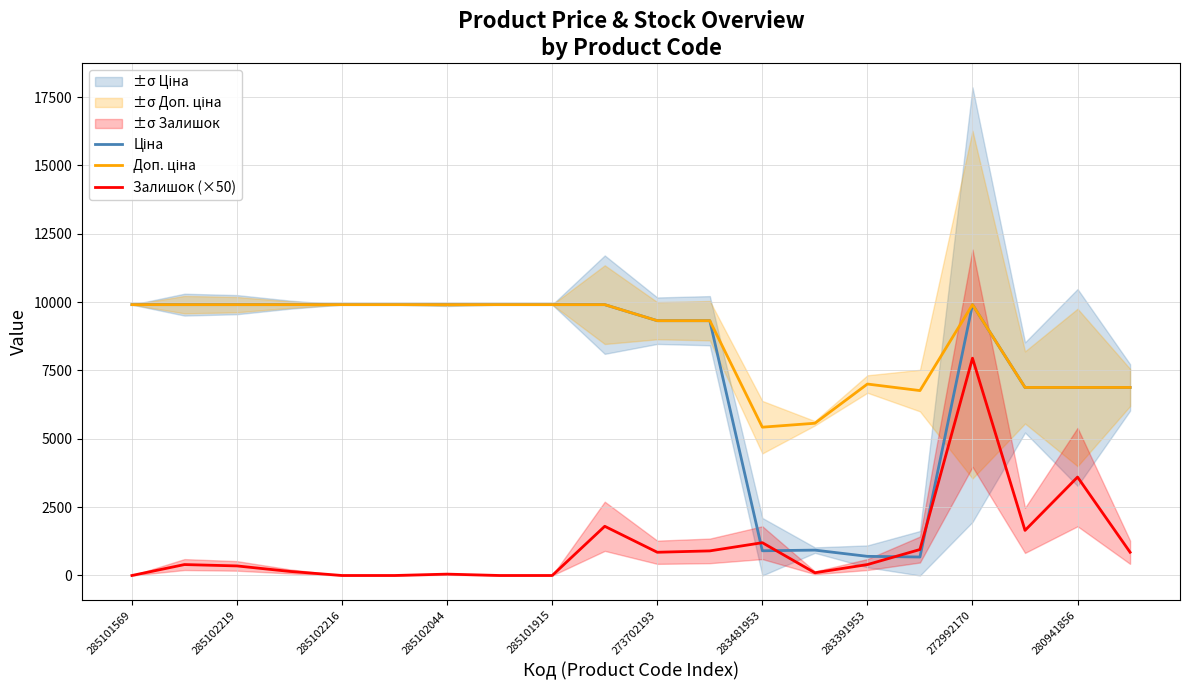

Where is the first local maximum for Залишок (×50)?

285102219